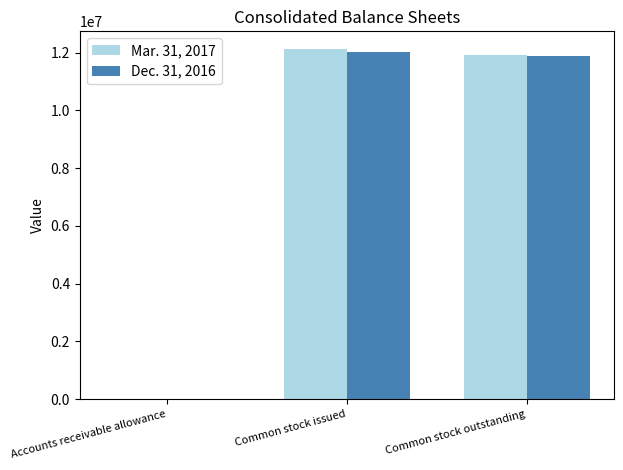

At which category is the sum across all series the highest?

Common stock issued